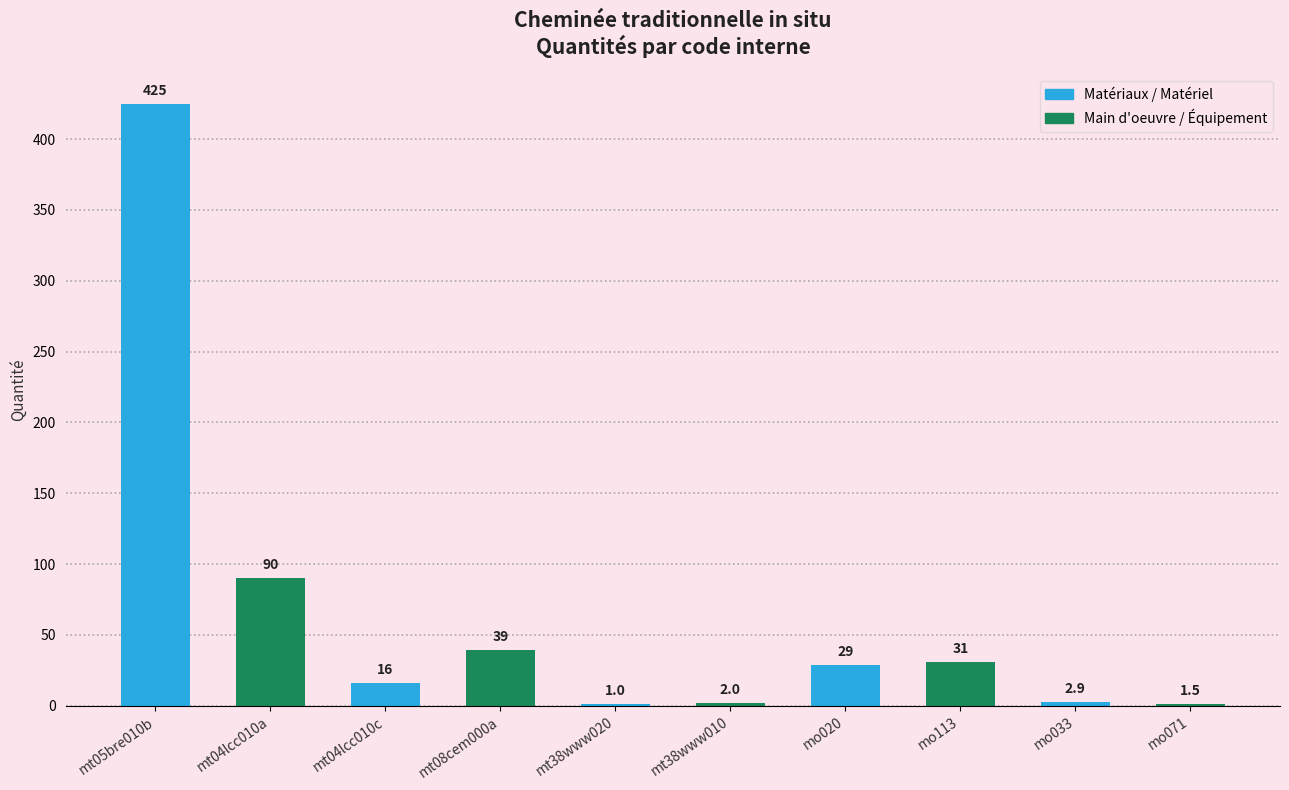

What is the maximum value shown in the chart?

425.0